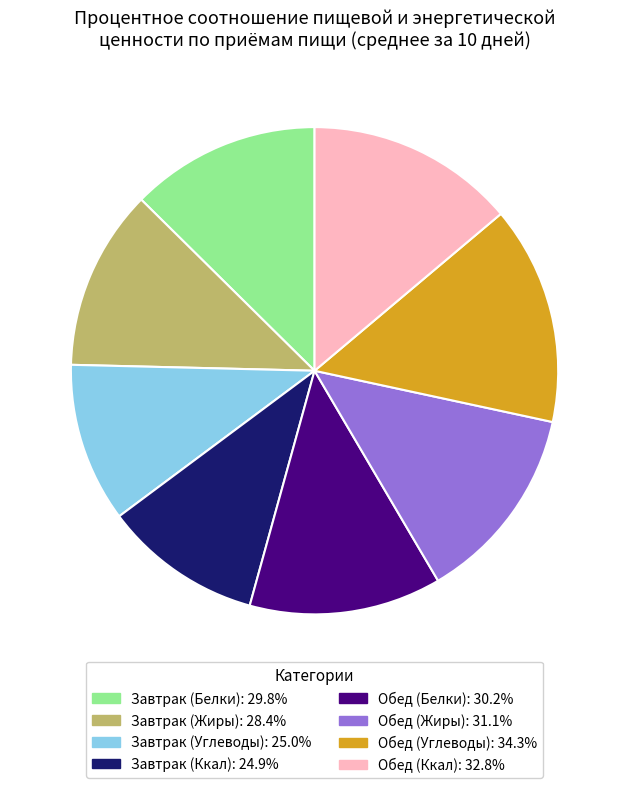

Is it true that Завтрак (Ккал) is 22% of the pie?

False